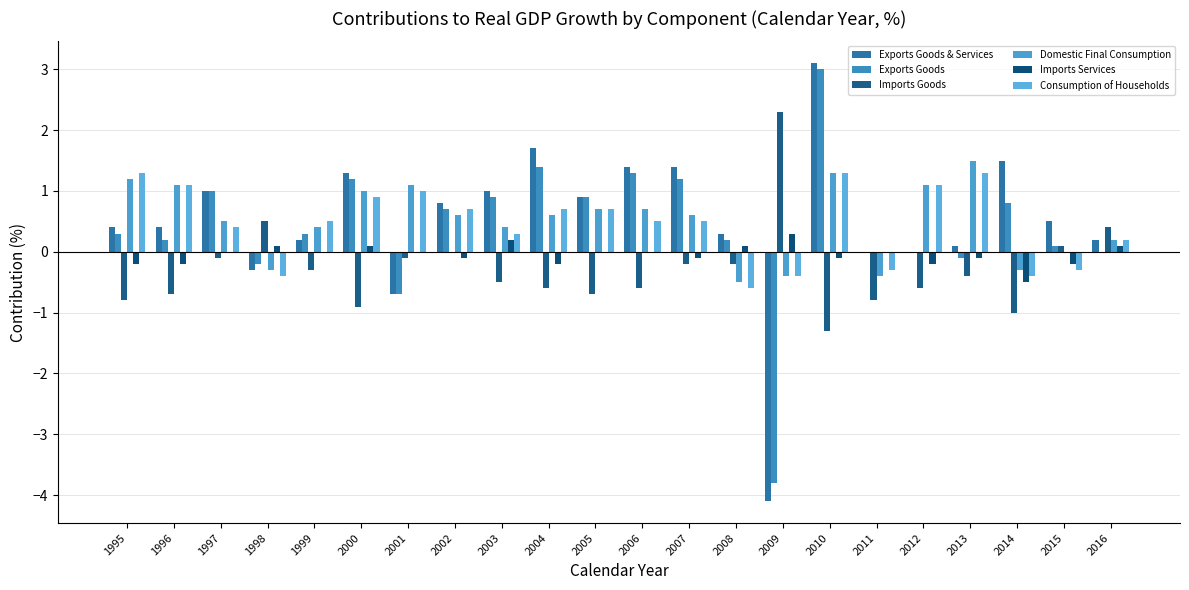

Reading right to left, list all the values displayed in this chart.

Exports Goods & Services: 0.2	0.5	1.5	0.1	0.0	0.0	3.1	-4.1	0.3	1.4	1.4	0.9	1.7	1.0	0.8	-0.7	1.3	0.2	-0.3	1.0	0.4	0.4
Exports Goods: 0.0	0.1	0.8	-0.1	0.0	0.0	3.0	-3.8	0.2	1.2	1.3	0.9	1.4	0.9	0.7	-0.7	1.2	0.3	-0.2	1.0	0.2	0.3
Imports Goods: 0.4	0.1	-1.0	-0.4	-0.6	-0.8	-1.3	2.3	-0.2	-0.2	-0.6	-0.7	-0.6	-0.5	0.0	-0.1	-0.9	-0.3	0.5	-0.1	-0.7	-0.8
Domestic Final Consumption: 0.2	0.0	-0.3	1.5	1.1	-0.4	1.3	-0.4	-0.5	0.6	0.7	0.7	0.6	0.4	0.6	1.1	1.0	0.4	-0.3	0.5	1.1	1.2
Imports Services: 0.1	-0.2	-0.5	-0.1	-0.2	0.0	-0.1	0.3	0.1	-0.1	0.0	0.0	-0.2	0.2	-0.1	0.0	0.1	0.0	0.1	0.0	-0.2	-0.2
Consumption of Households: 0.2	-0.3	-0.4	1.3	1.1	-0.3	1.3	-0.4	-0.6	0.5	0.5	0.7	0.7	0.3	0.7	1.0	0.9	0.5	-0.4	0.4	1.1	1.3